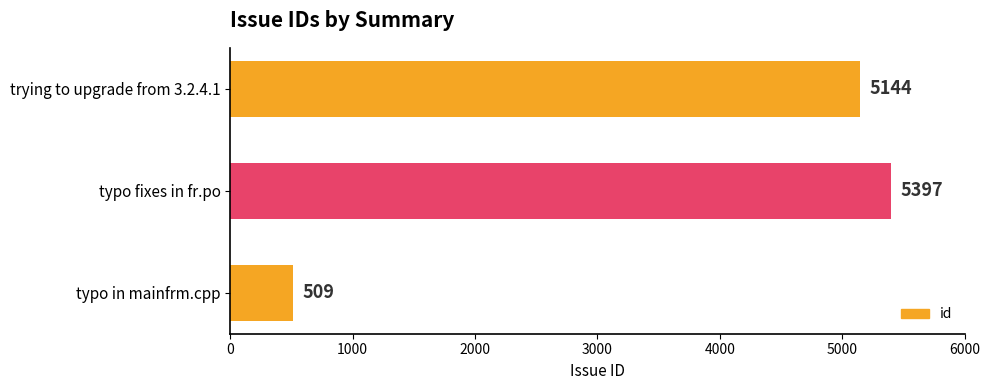

Which category has the highest value across all series?

typo fixes in fr.po